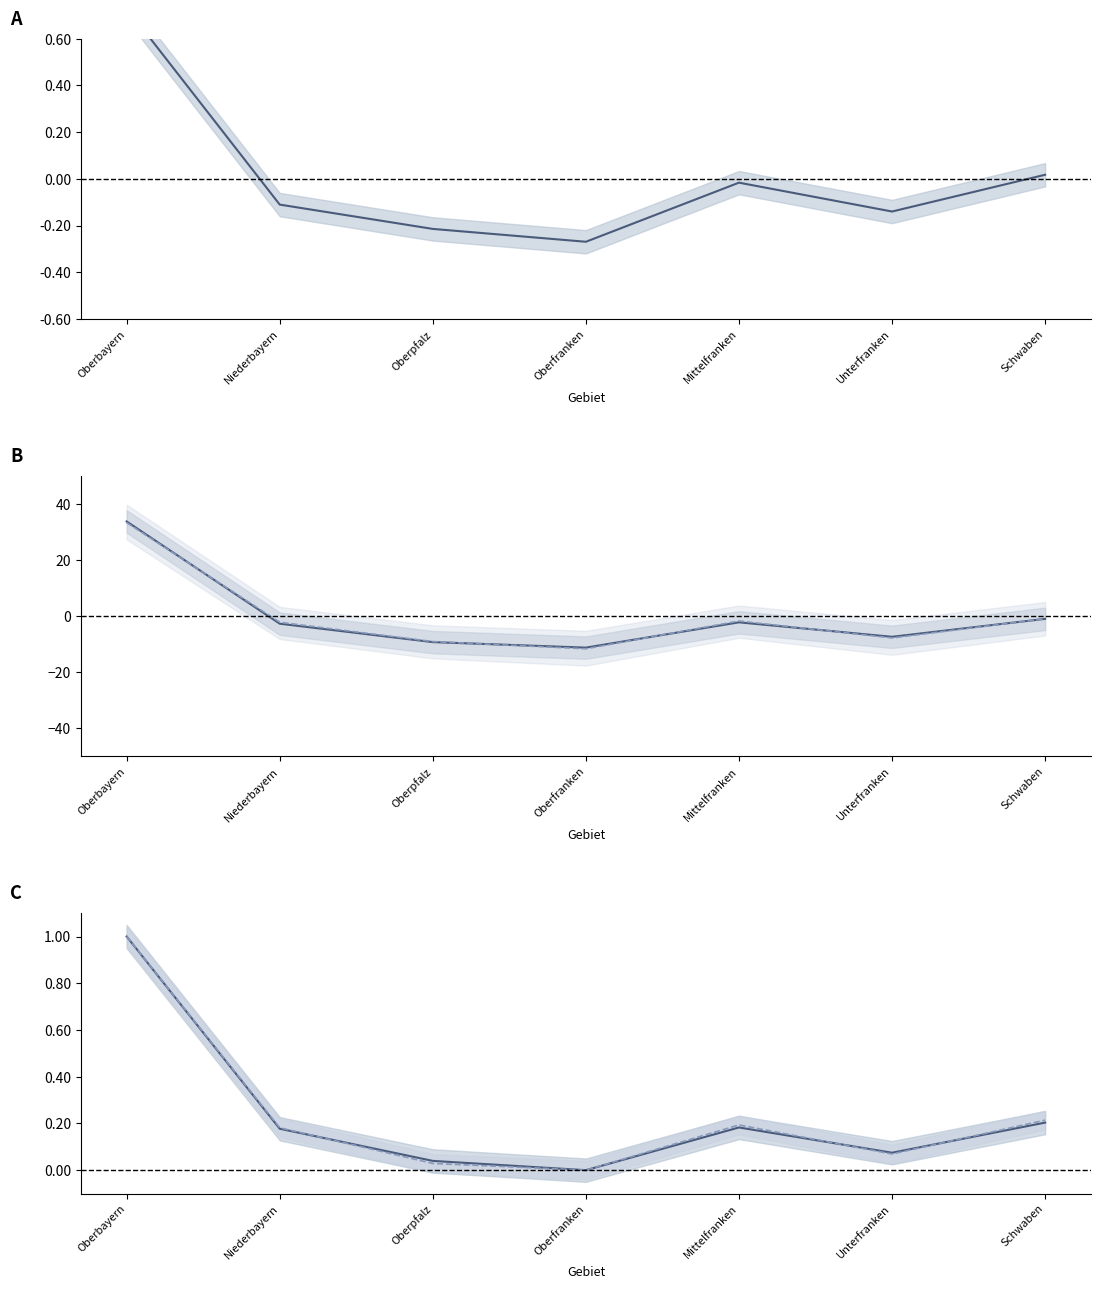

What is the difference between the second highest and second lowest values in the taetige Personen series?

8.3